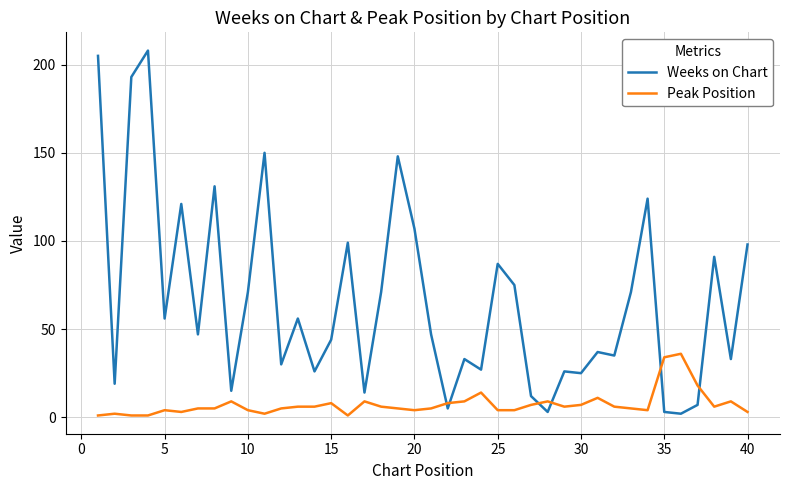

Which series has the largest total across all categories?

Weeks on Chart